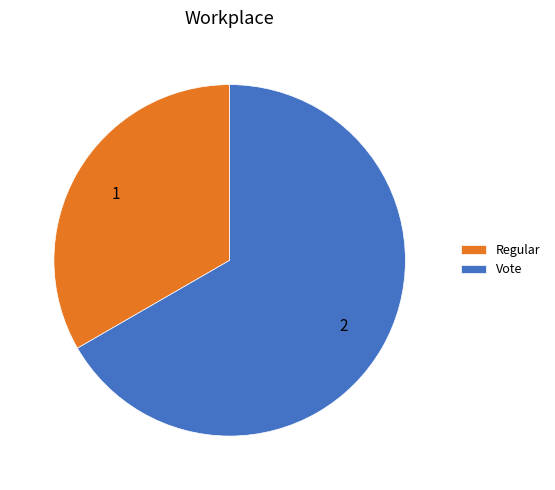

True or false: Regular accounts for 33% of the total.

True